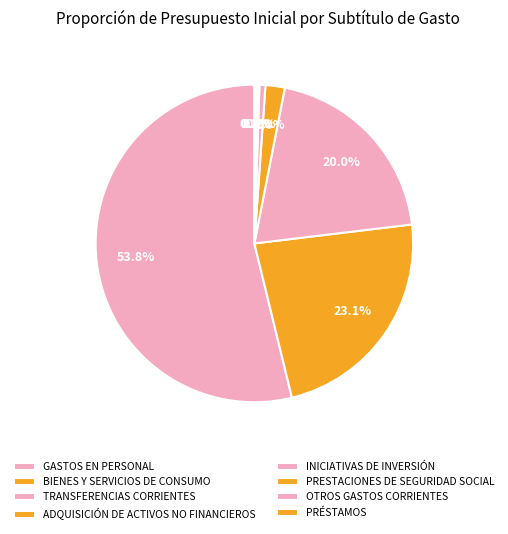

To the nearest percent, what is the combined percentage of INICIATIVAS DE INVERSIÓN and TRANSFERENCIAS CORRIENTES?

21%